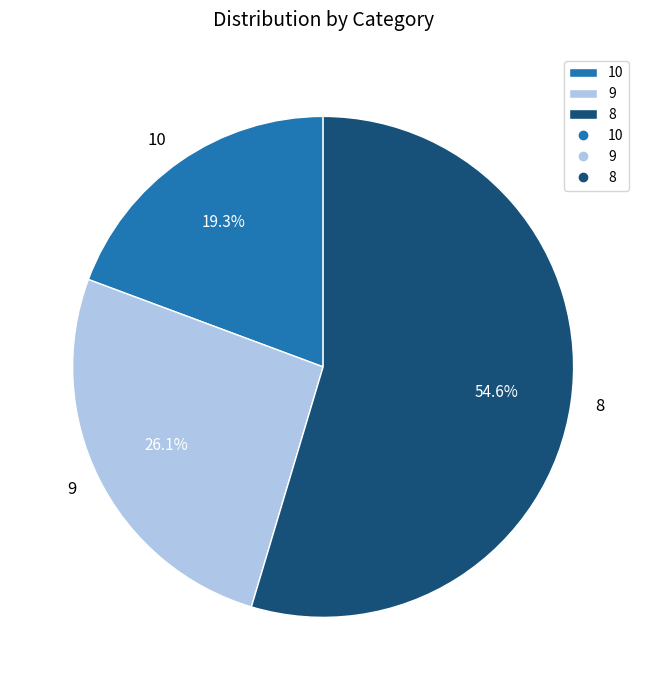

Which category accounts for the majority?

8